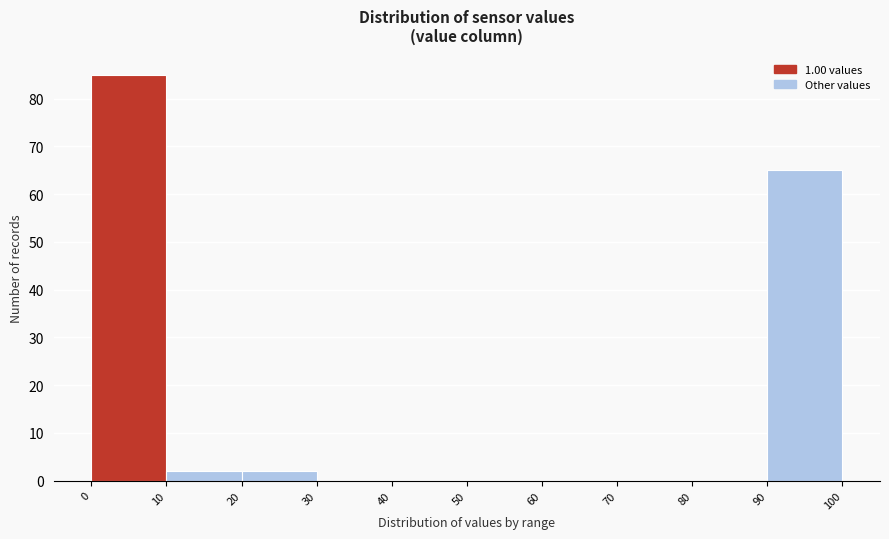

Reading left to right, list every bar in this chart as the range it spans on the x-axis followed by its height. The values are not printed on the chart, so give them approximately, as read against the axis.

0 to 10: 85
10 to 20: 2
20 to 30: 2
30 to 40: 0
40 to 50: 0
50 to 60: 0
60 to 70: 0
70 to 80: 0
80 to 90: 0
90 to 100: 65